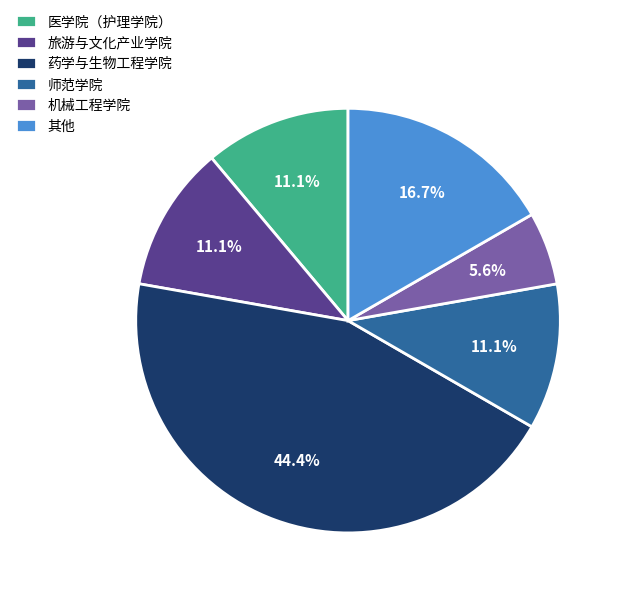

Combined, do 医学院（护理学院） and 师范学院 account for over 50%?

No